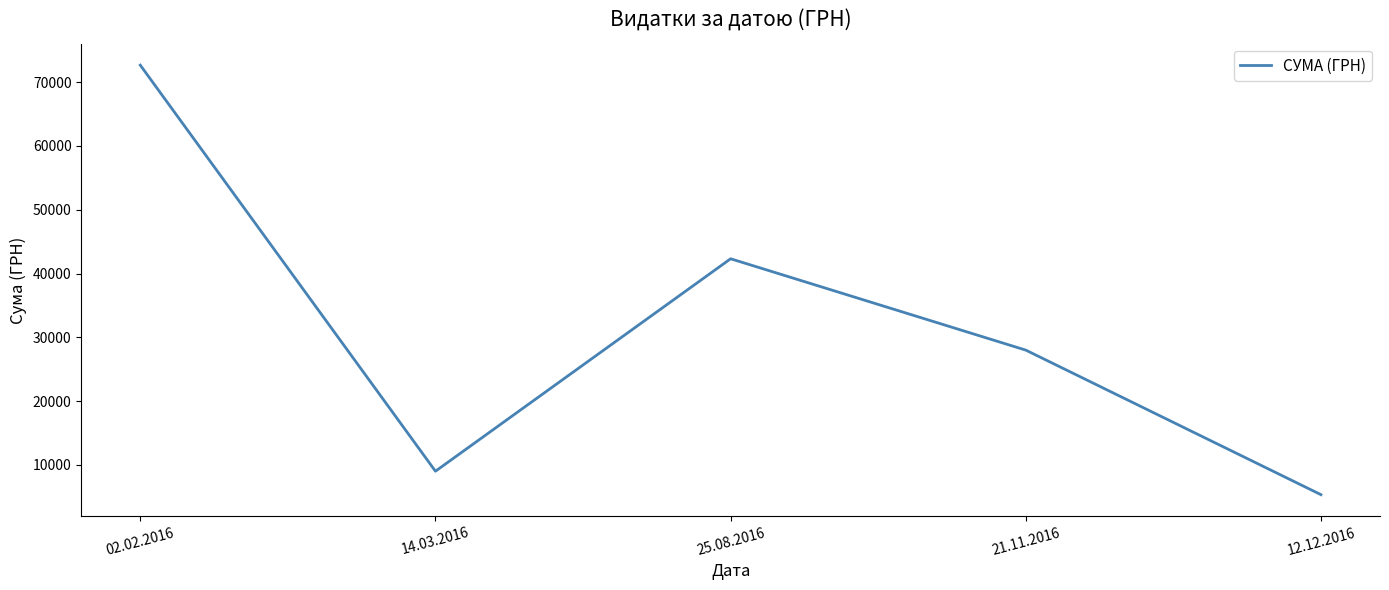

What is the difference between the maximum and minimum values?

67332.6